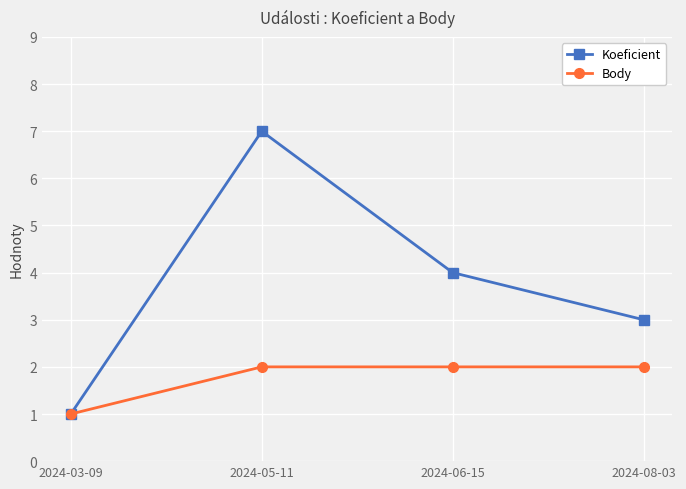

Reading left to right, list all the values displayed in this chart.

Koeficient: 2024-03-09=1	2024-05-11=7	2024-06-15=4	2024-08-03=3
Body: 2024-03-09=1	2024-05-11=2	2024-06-15=2	2024-08-03=2